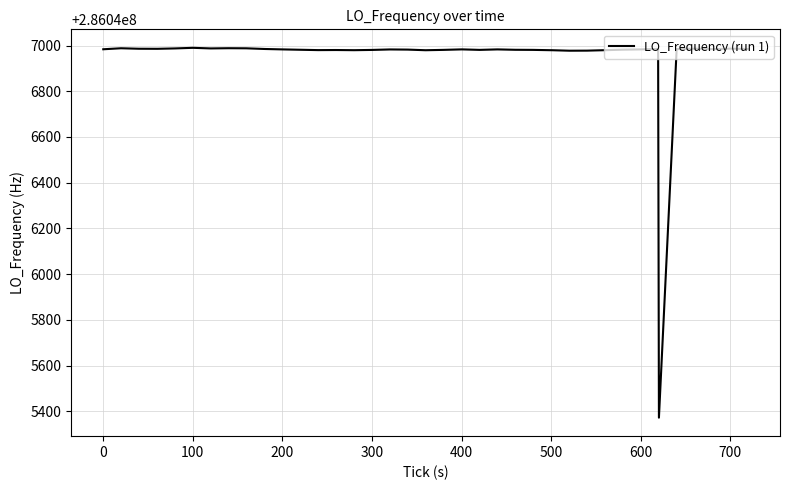

What is the maximum value shown in the chart?

286046990.0